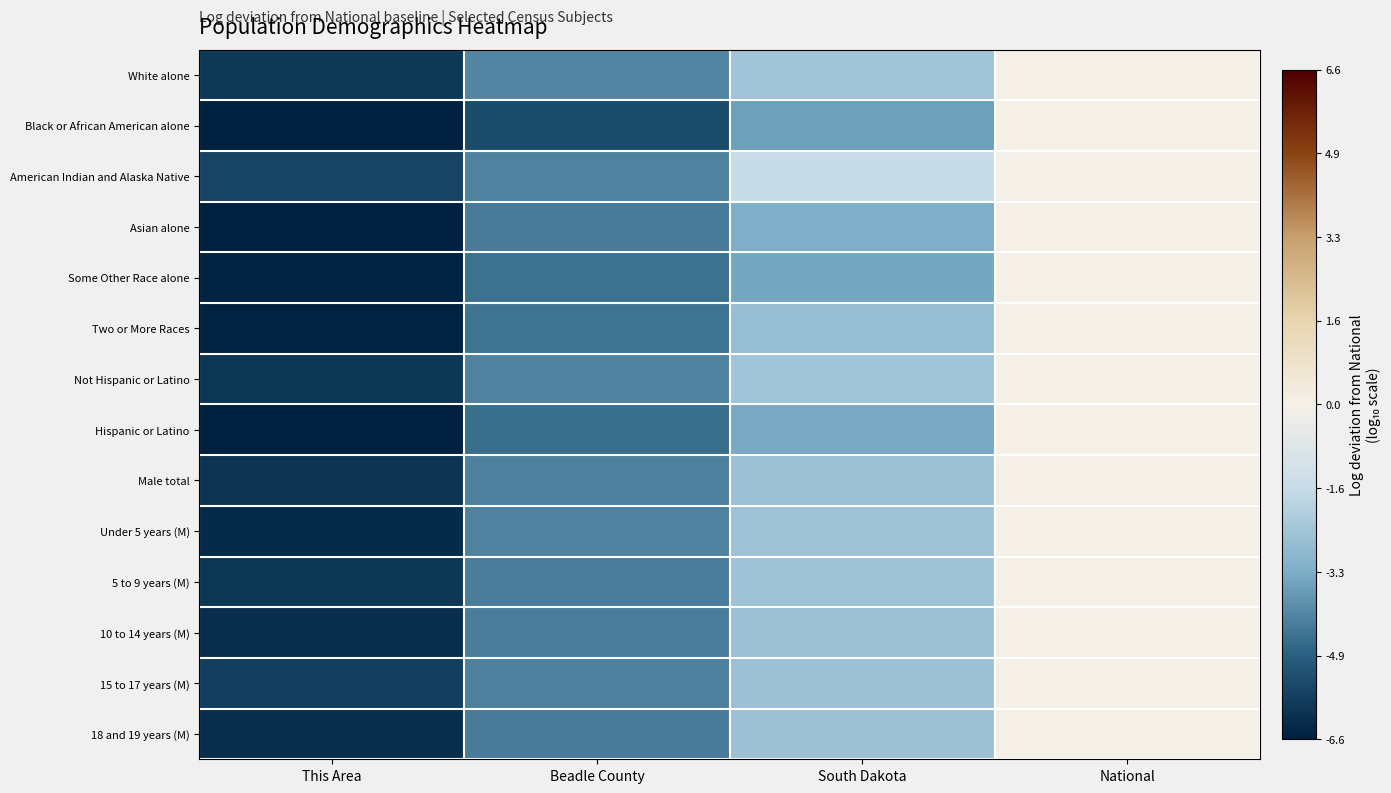

Which has a higher value, National or This Area?

National